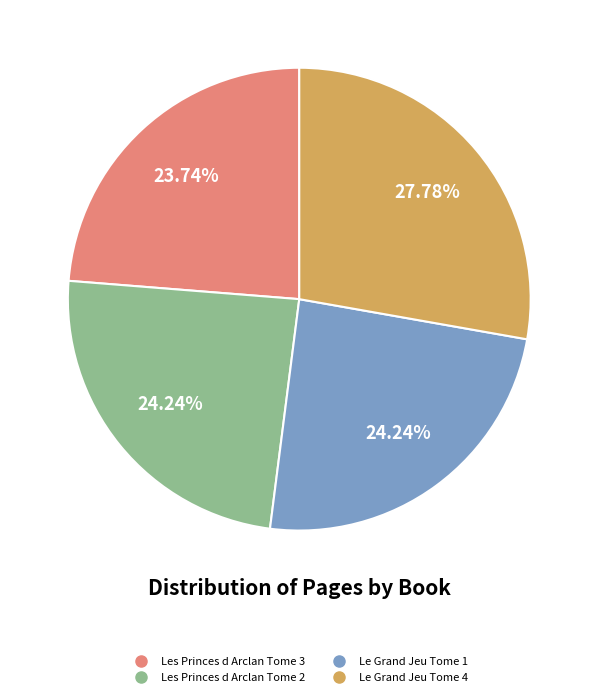

Which category has the biggest portion of the pie?

Le Grand Jeu Tome 4